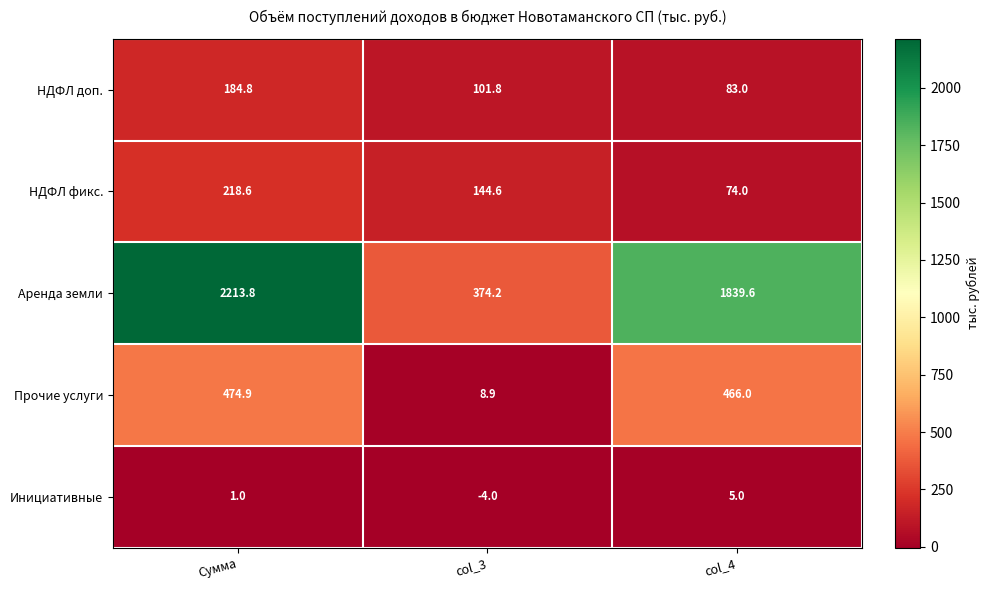

What is the greatest value displayed?

2213.8